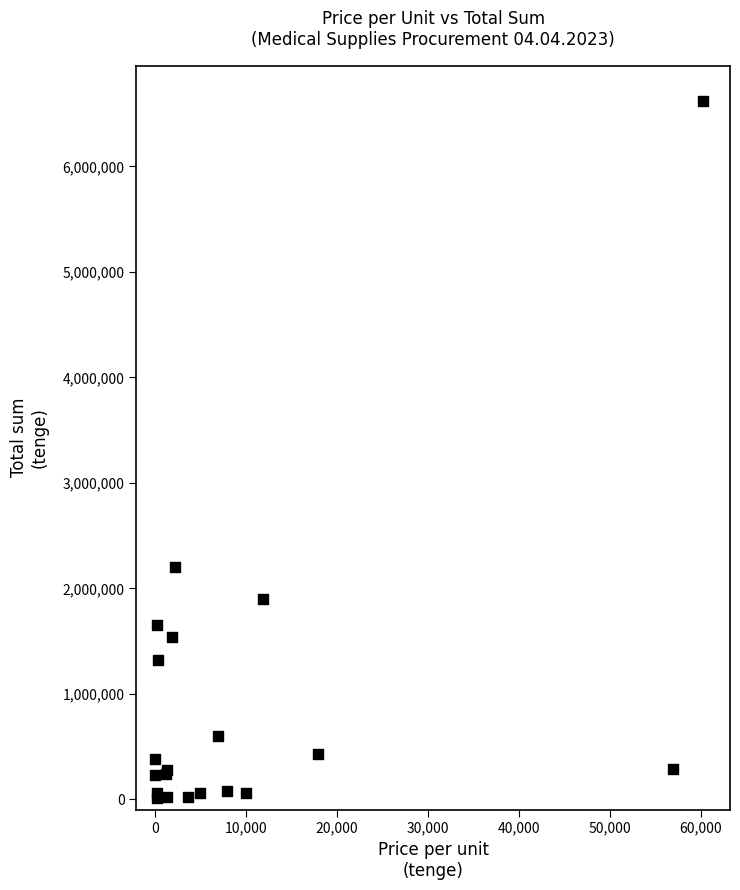

What Y value in the scatter plot is closest to 3317630?

2198000